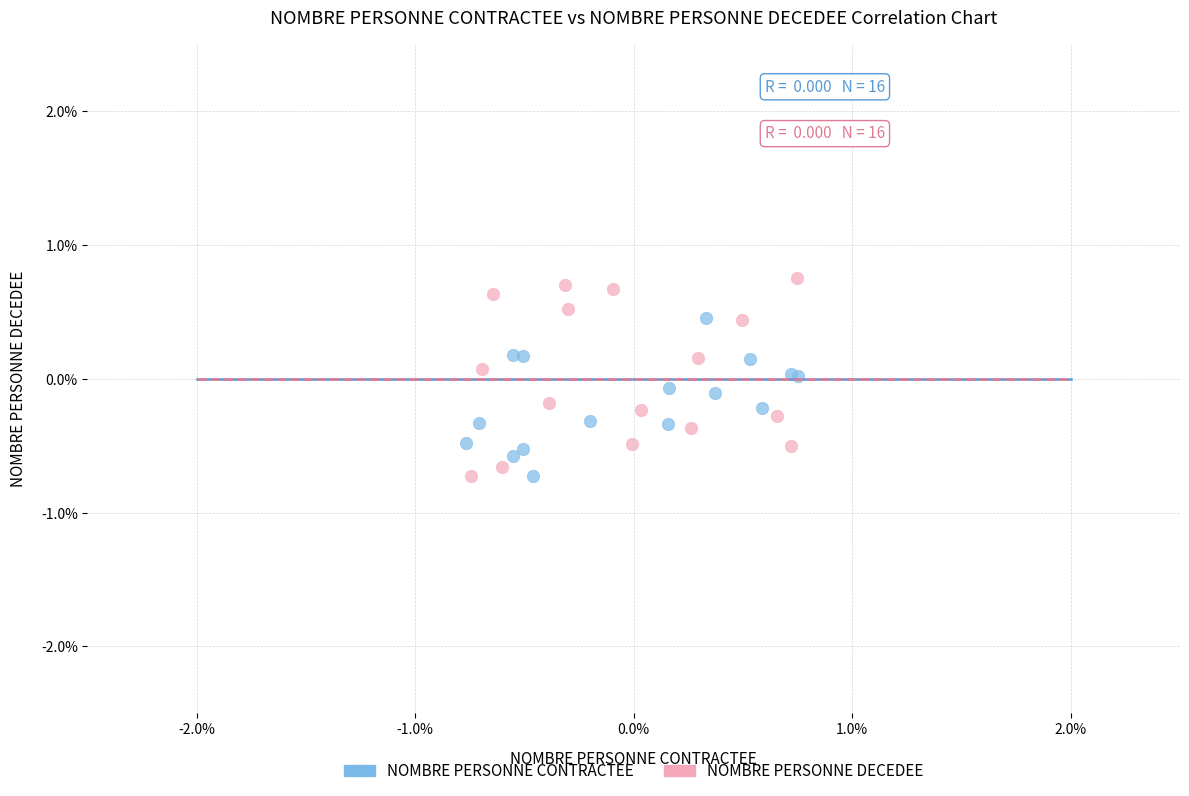

What are all the series names shown in the legend?

NOMBRE PERSONNE CONTRACTEE, NOMBRE PERSONNE DECEDEE